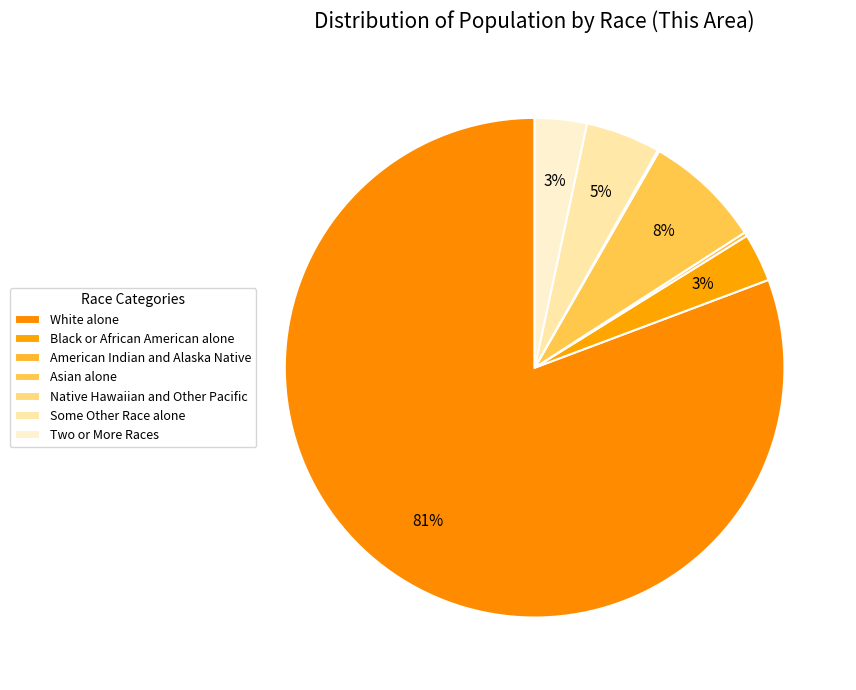

Is it true that White alone is 81% of the pie?

True